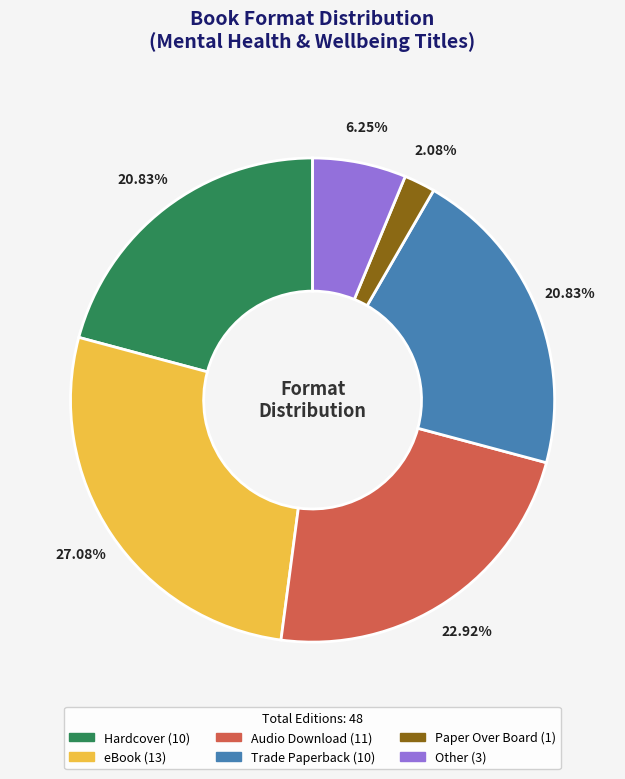

To the nearest percent, what is the combined percentage of Trade Paperback and Hardcover?

42%